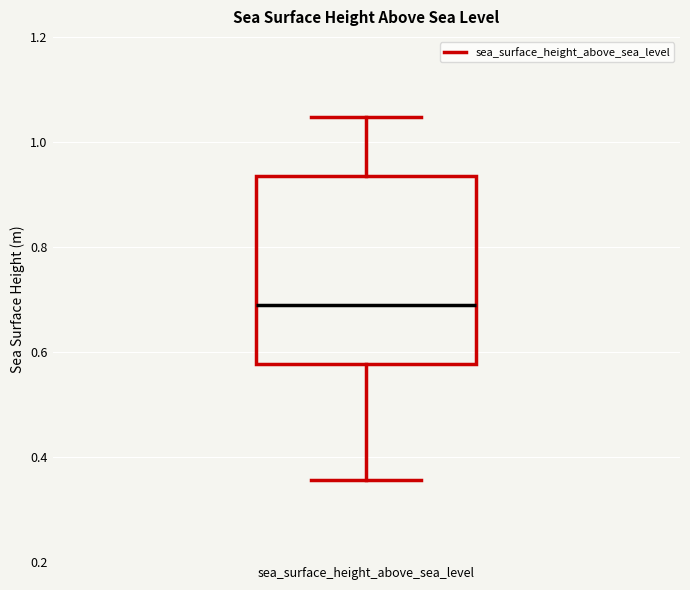

Where does the median line of the box for sea_surface_height_above_sea_level sit on the y-axis? The values are not printed on the chart, so give them approximately, as read against the axis.

0.68